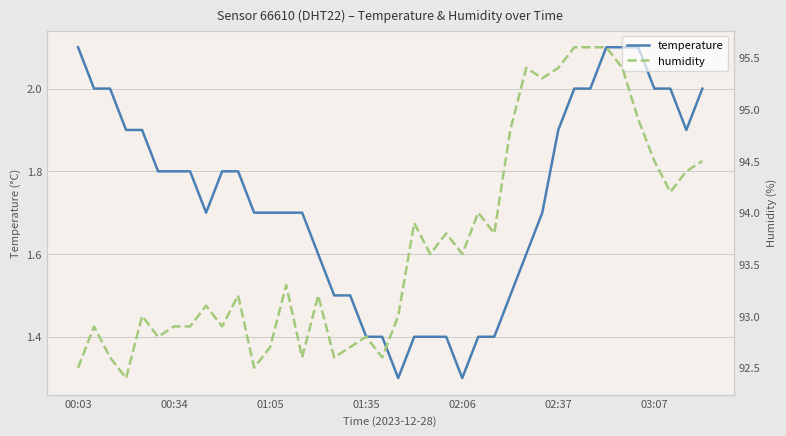

Rank the series by their average value, from lowest to highest.

temperature, humidity